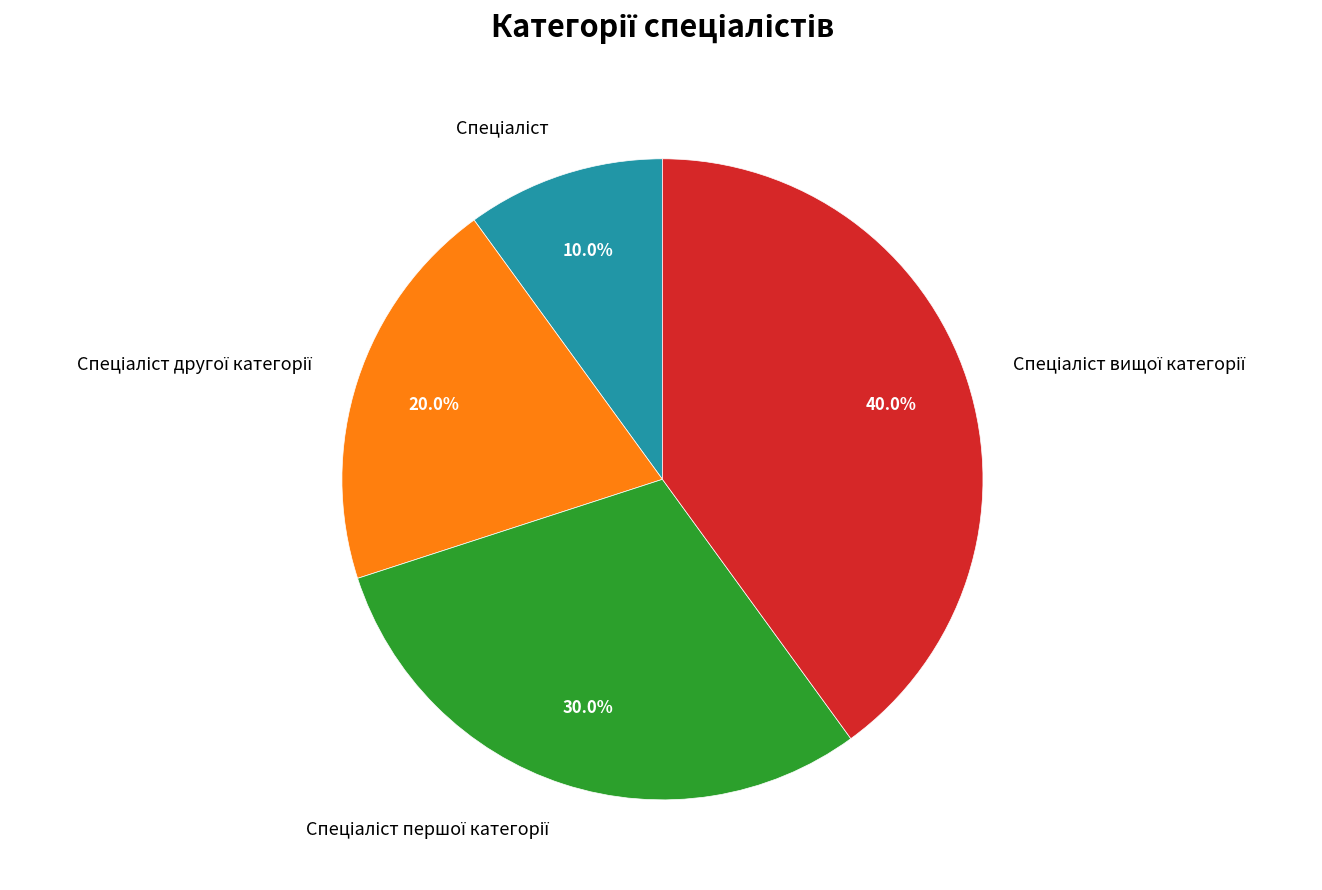

How many segments does this pie chart have?

4